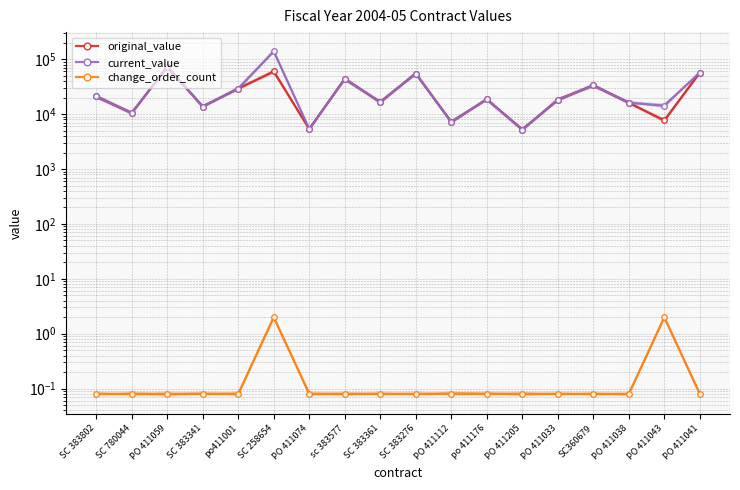

Is it true that current_value equals 2834.4 at PO 411205?

False